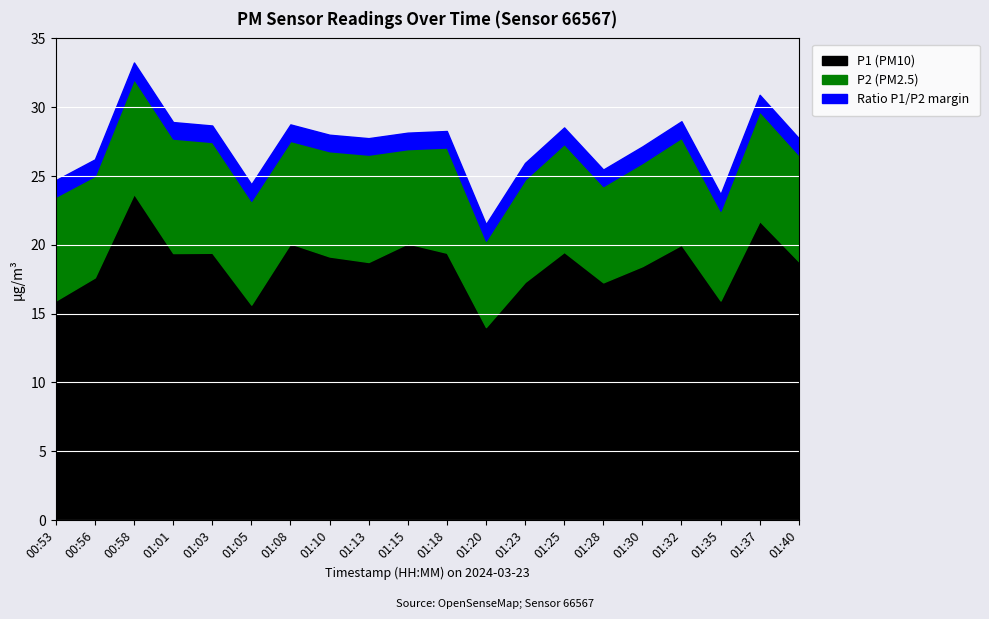

True or false: P2 and P1 cross at least once.

False